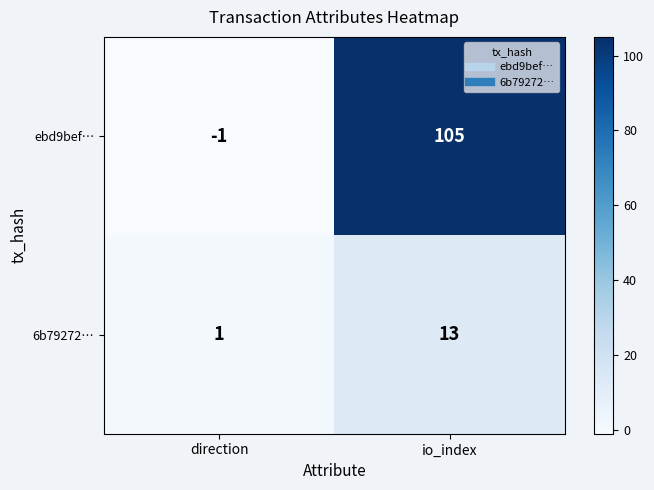

At which label is 6b79272… closest to 7?

direction